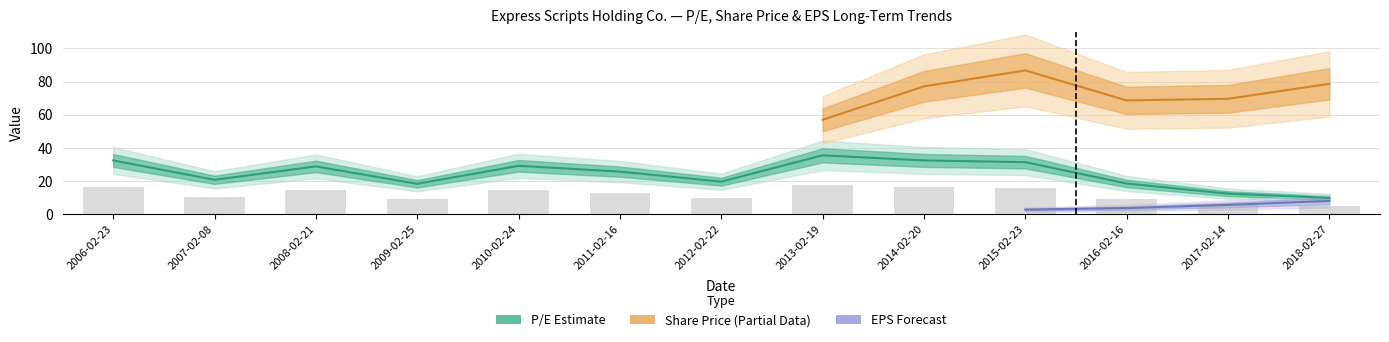

At which label does EPS reach its peak?

2018-02-27